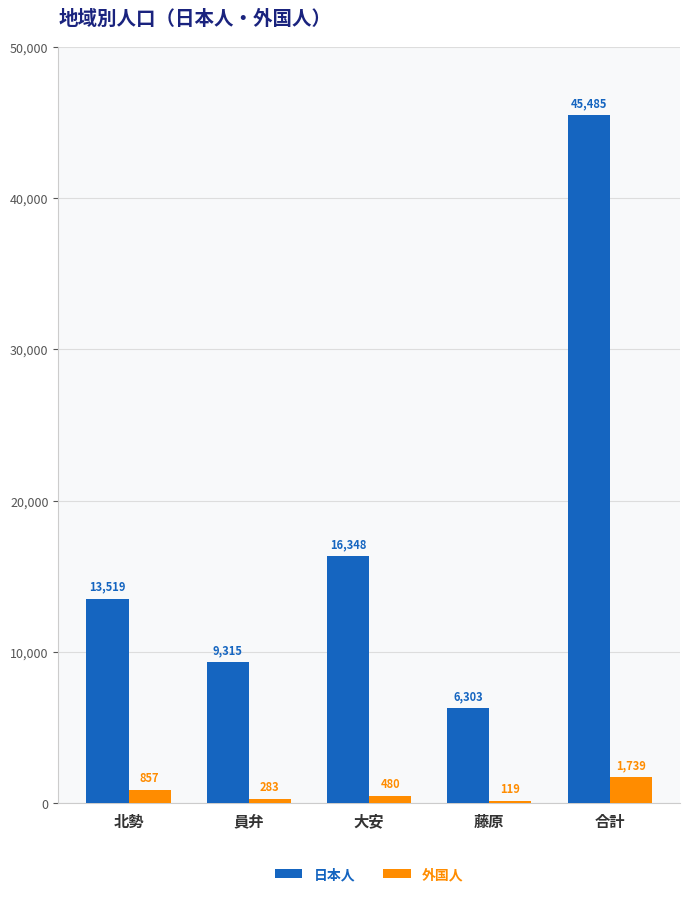

Which series changed the most between 北勢 and 藤原?

日本人